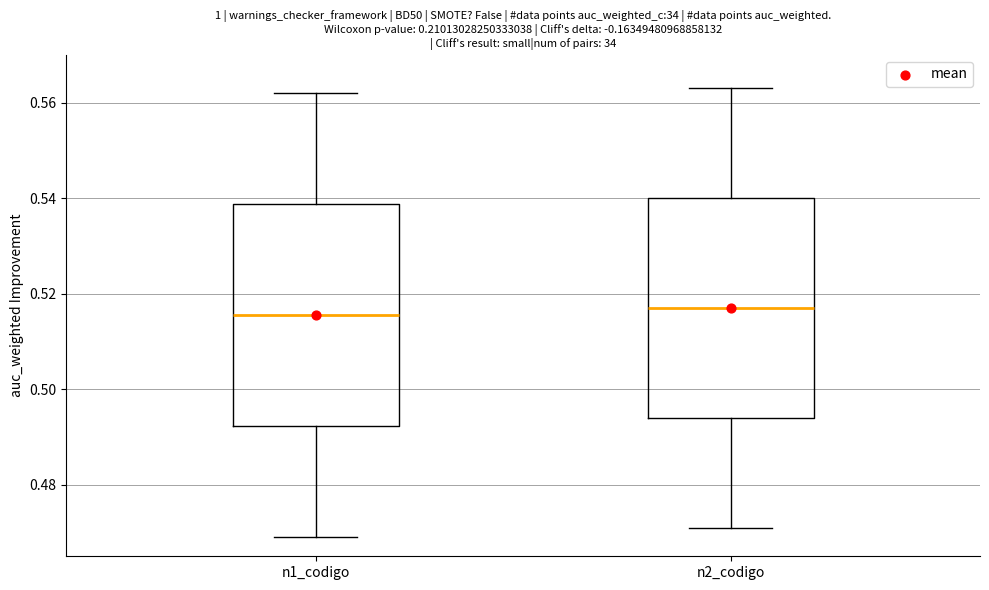

Reading left to right, read every box against the y-axis: the position of its median line, the range the box covers, and the ends of its whiskers. The values are not printed on the chart, so give them approximately, as read against the axis.

n1_codigo: median 0.516, box 0.492 to 0.538, whiskers 0.470 to 0.562
n2_codigo: median 0.518, box 0.494 to 0.540, whiskers 0.472 to 0.564